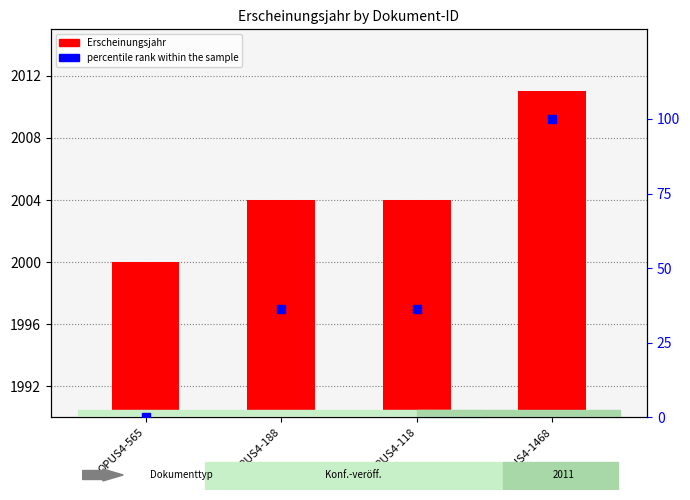

Which series has the largest Y range (max minus min)?

percentile rank within the sample